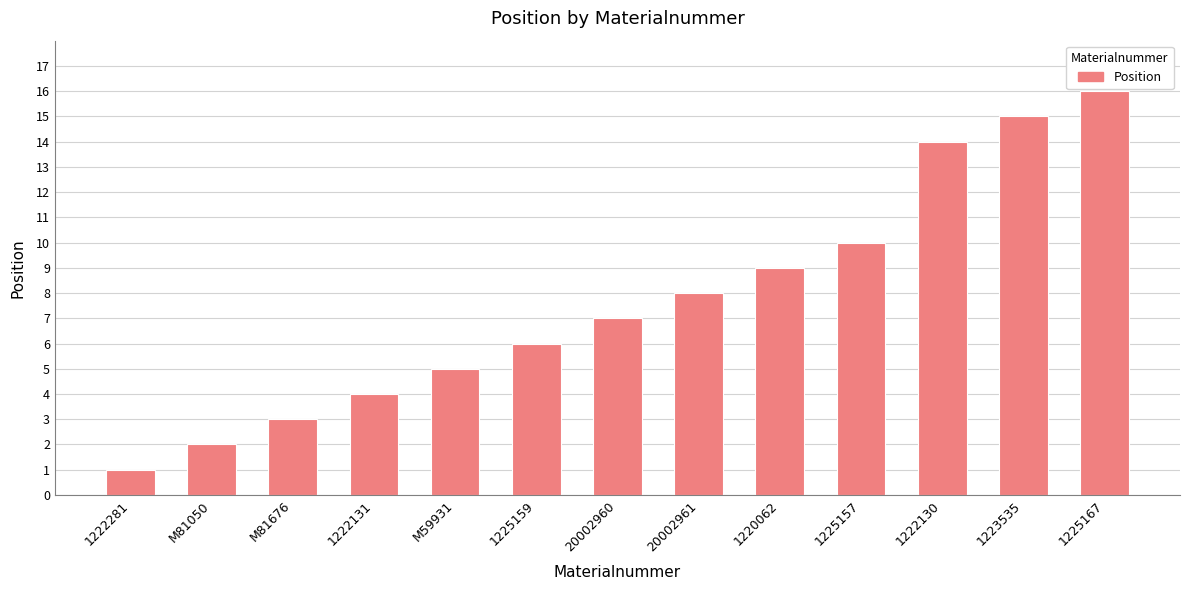

What is the difference between the maximum and minimum values?

15